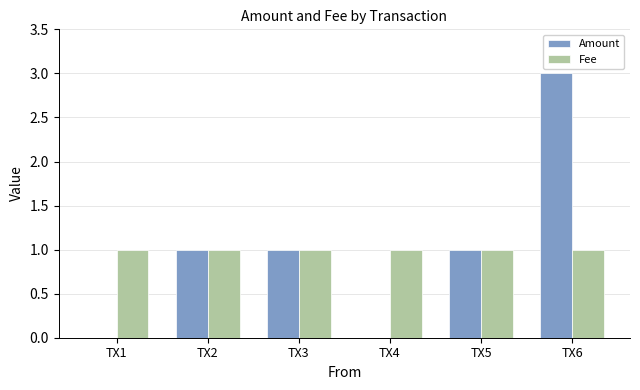

Which category has the highest value in the Amount series?

TX6